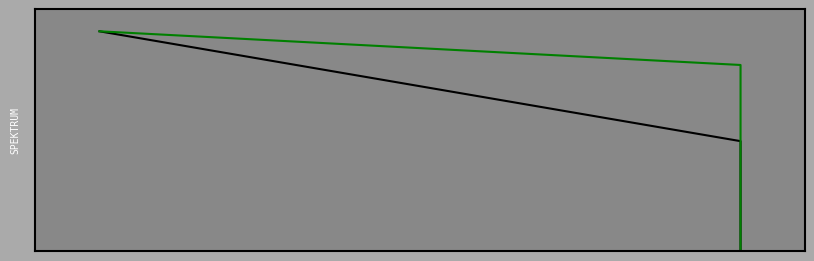

How many values in the Poradie line series exceed 0?

2